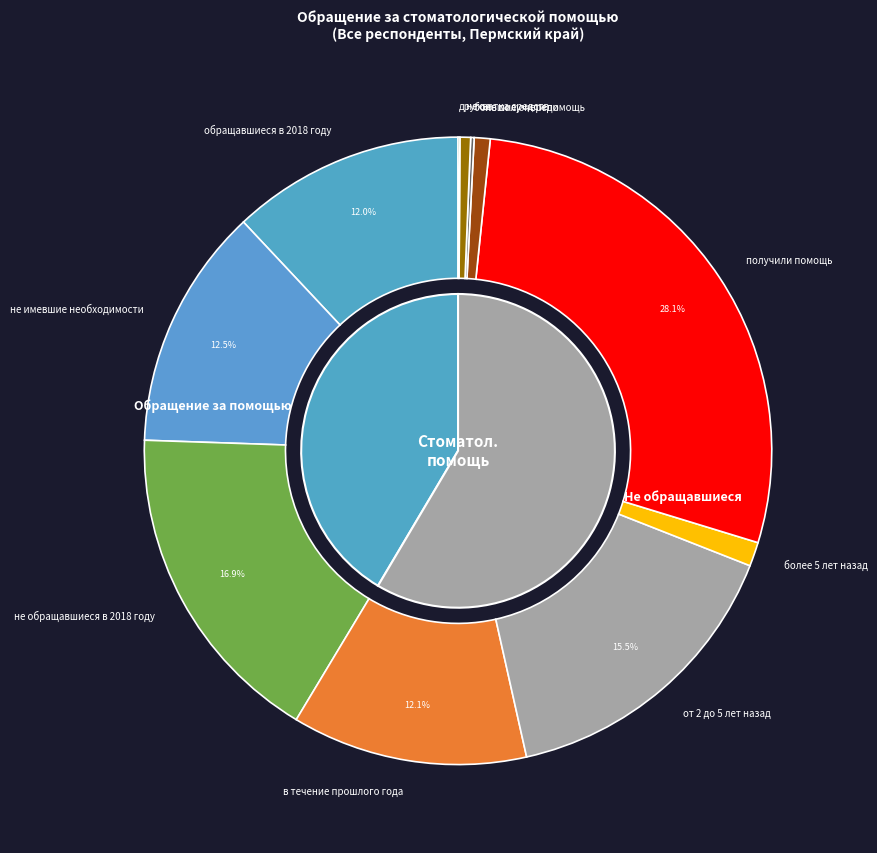

True or false: не имевшие необходимости accounts for 12% of the total.

True